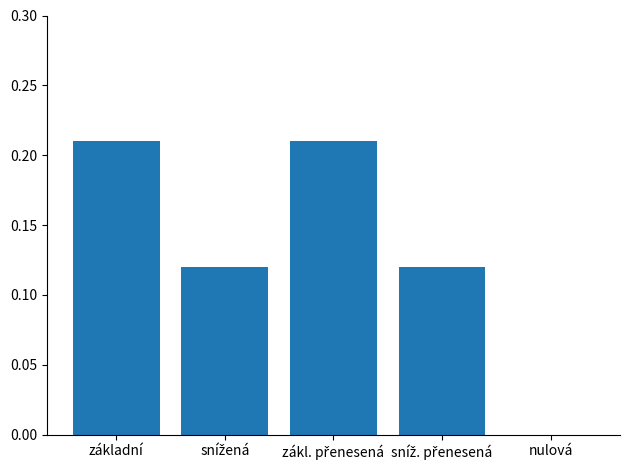

How many values exceed 0?

4